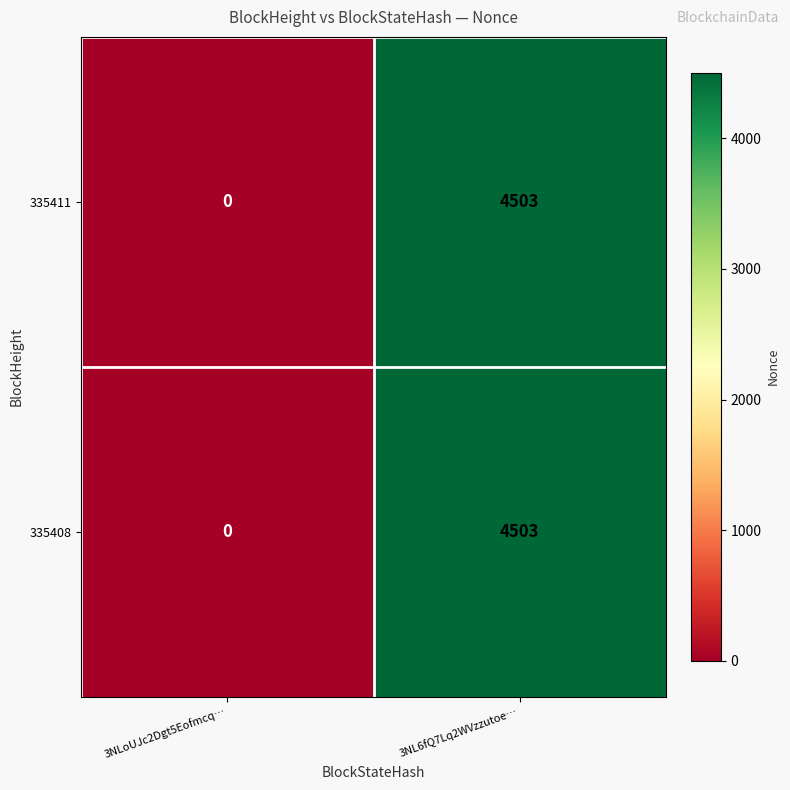

What is the sum of all 335411 values?

4503